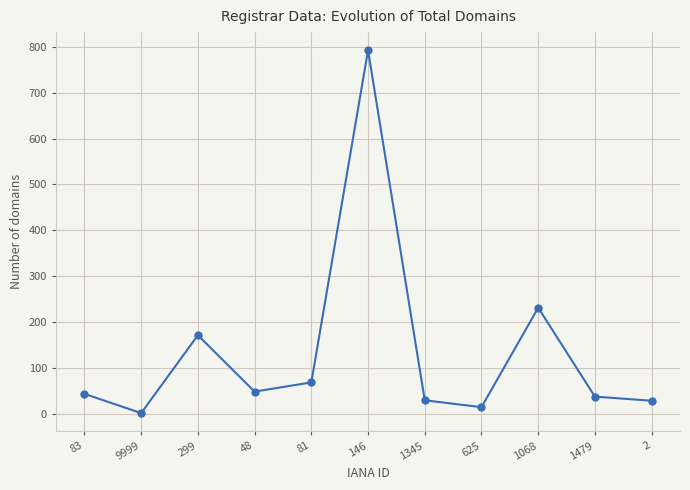

Which has a higher value, 146 or 83?

146